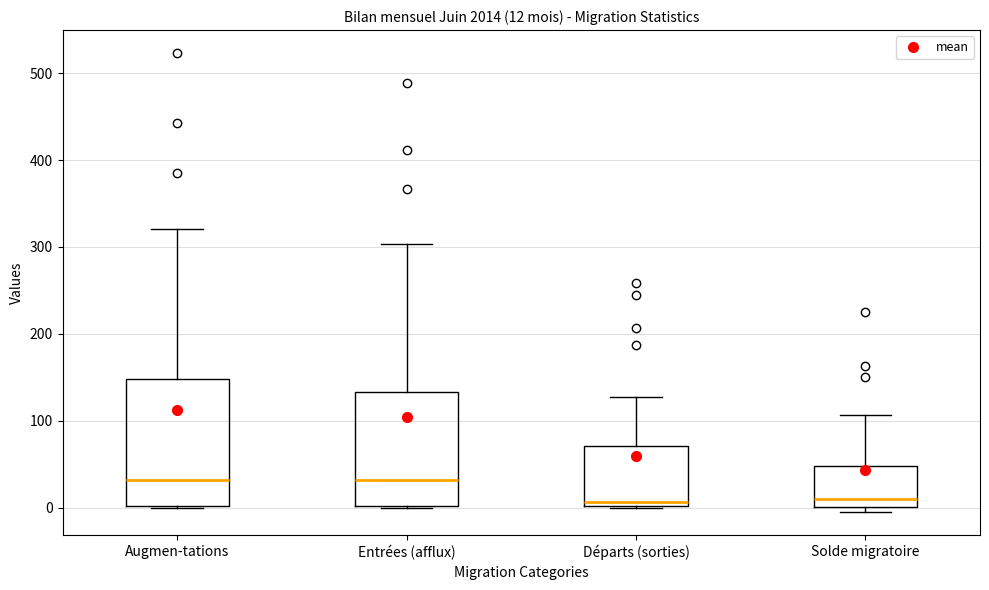

Which box is the tallest, from its lower edge to its upper edge?

Augmen-tations